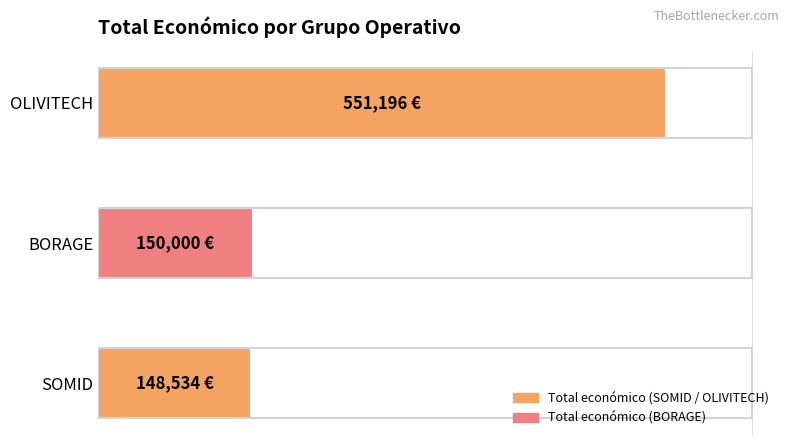

Does the chart contain any negative values?

No